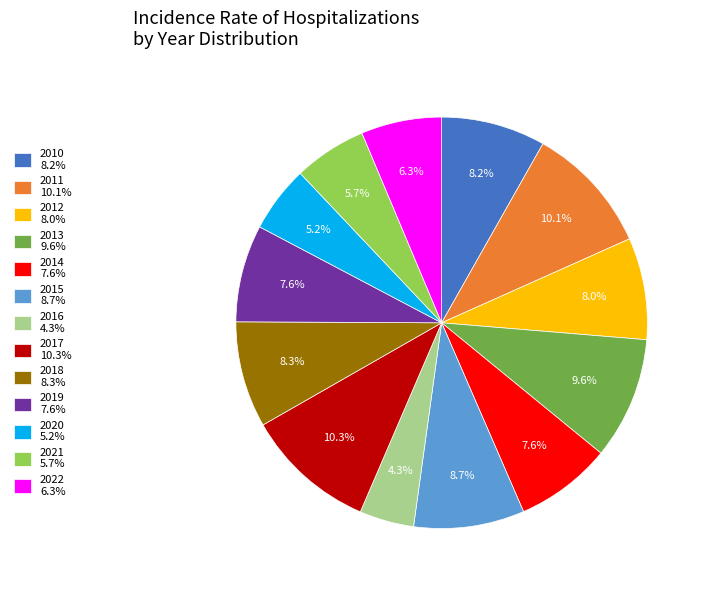

How many slices are in this pie chart?

13